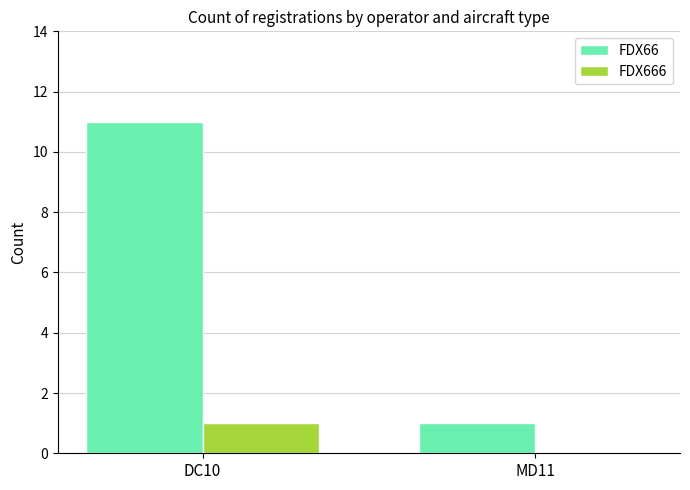

Is it true that FDX666 equals 1 at DC10?

True